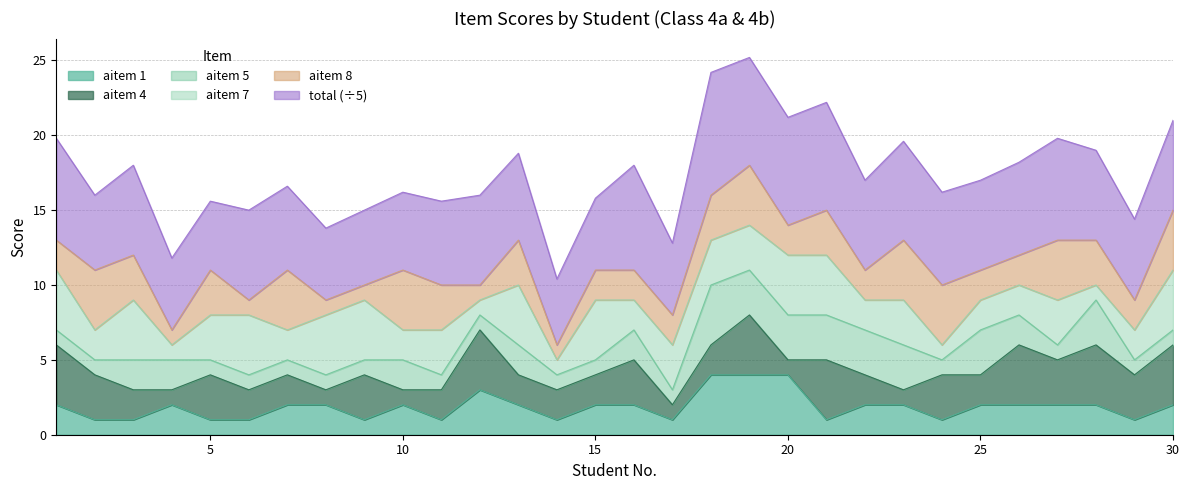

What is the greatest value displayed?

41